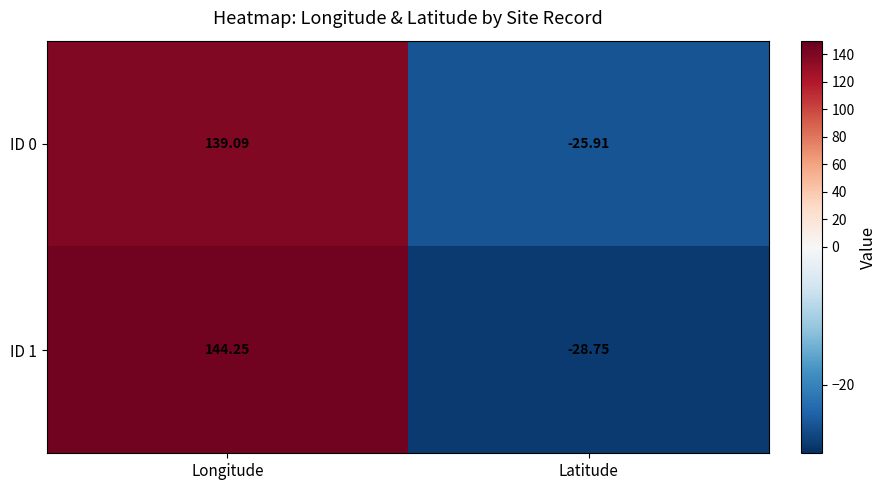

At which category is the sum across all series the highest?

Longitude